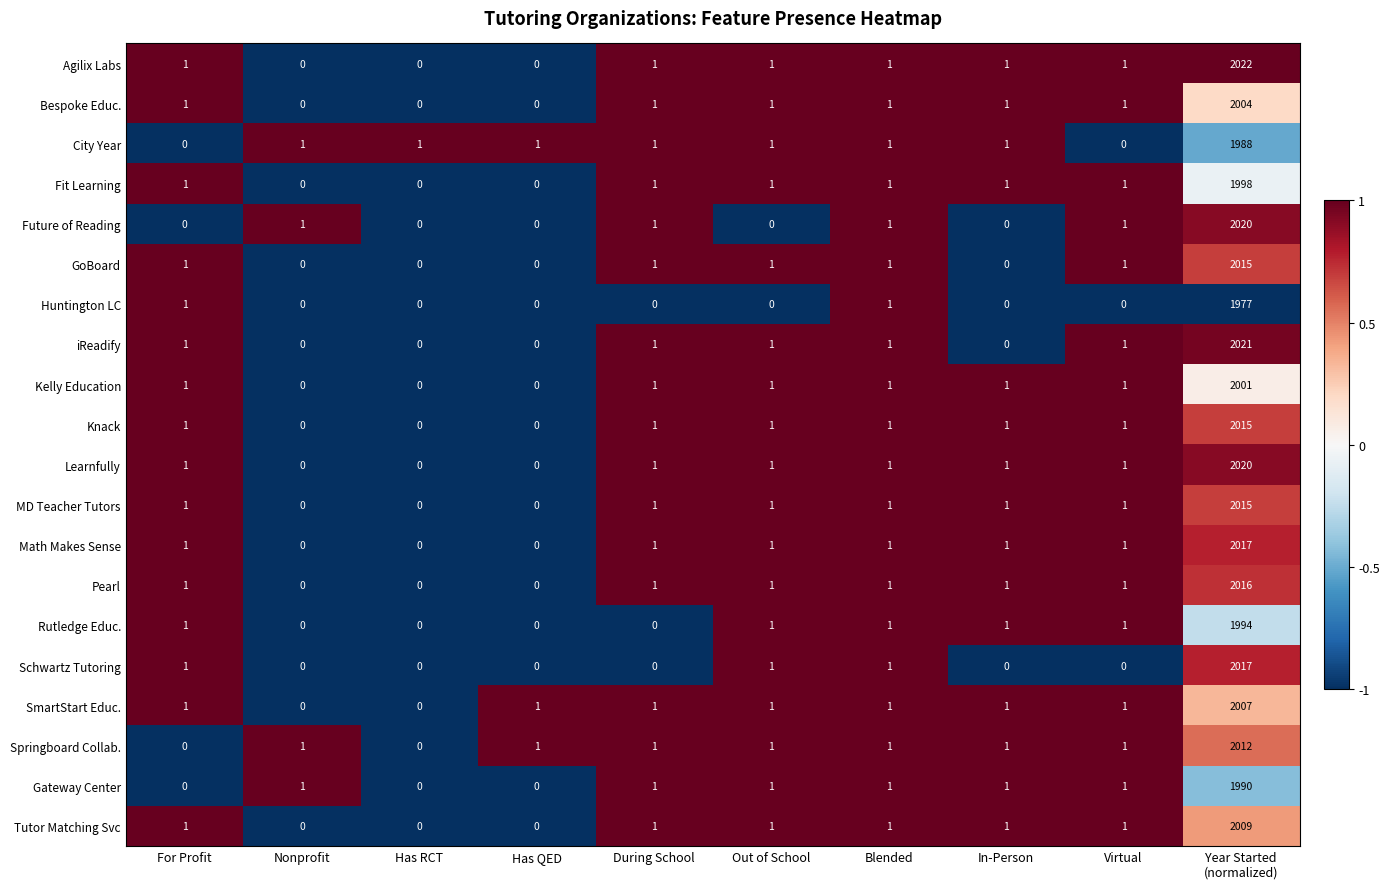

Which series has the widest spread of values?

Agilix Labs